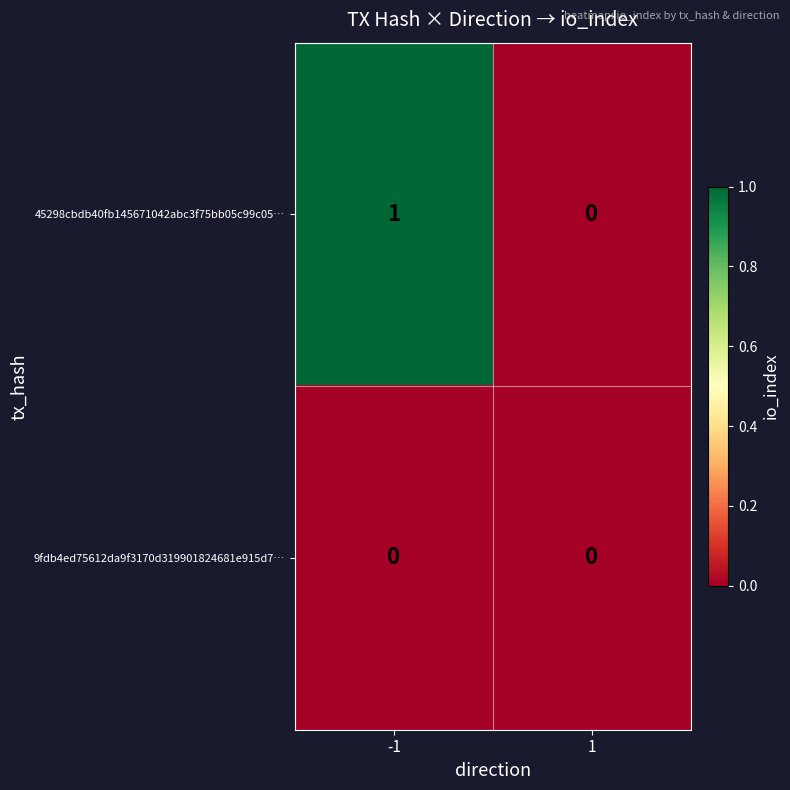

True or false: 45298cbdb40fb145671042abc3f75bb05c99c05… has a value of 0 at -1.

False